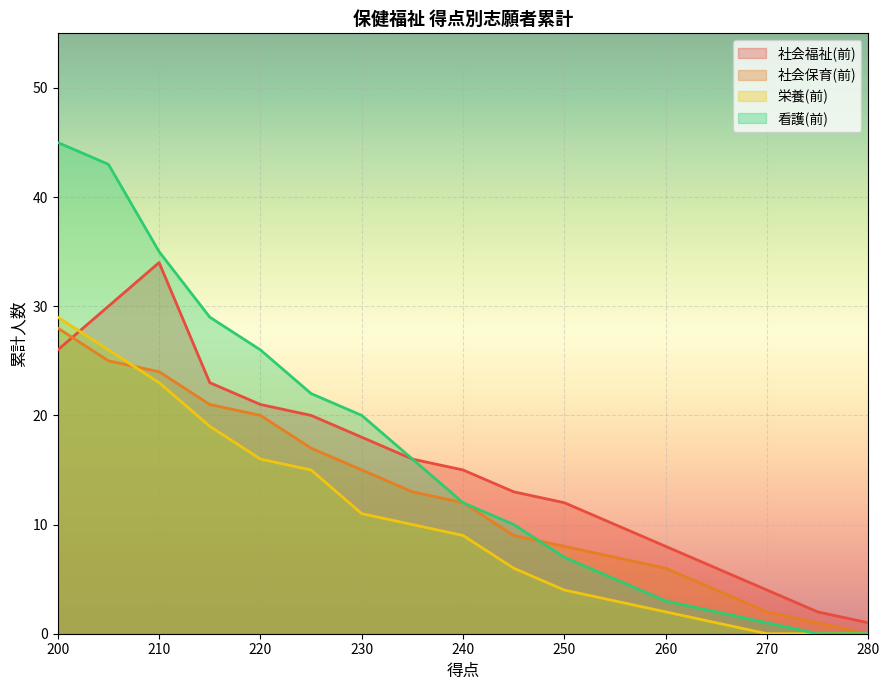

Between 260 and 275, which is larger?

260